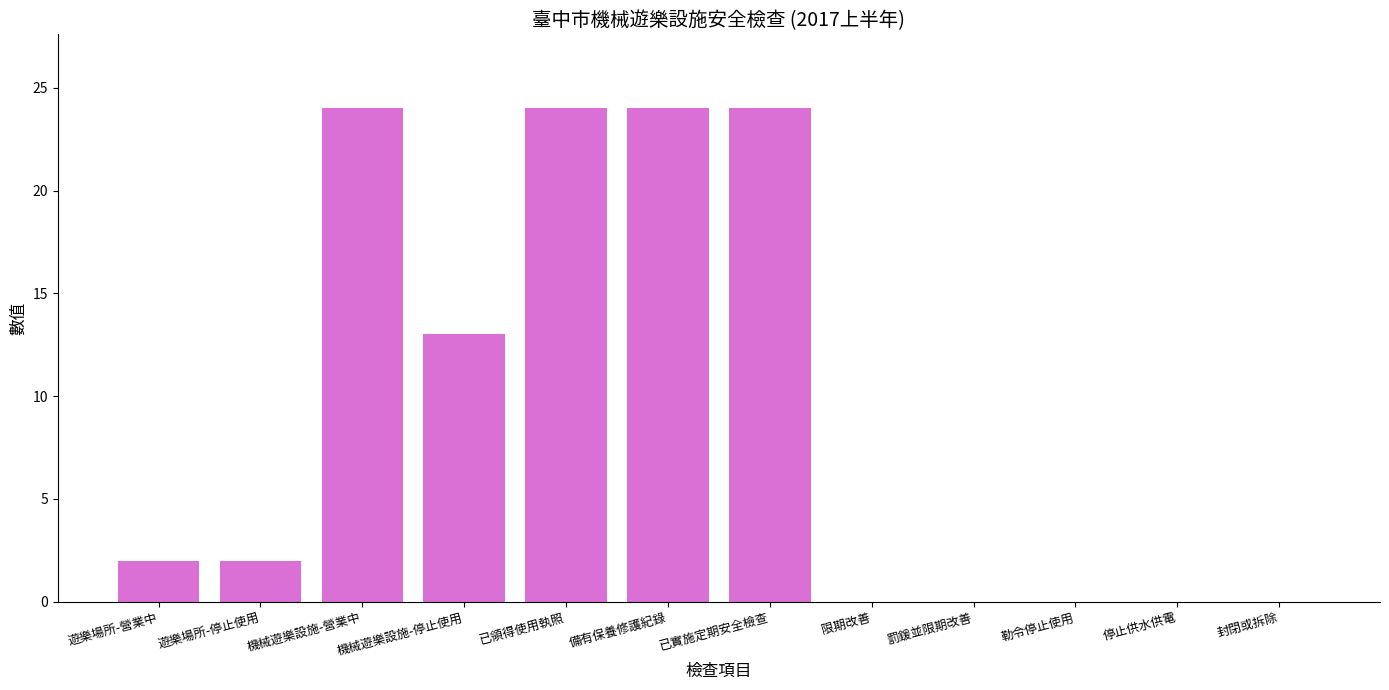

What is the sum of the values at 已實施定期安全檢查 and 機械遊樂設施-停止使用?

37